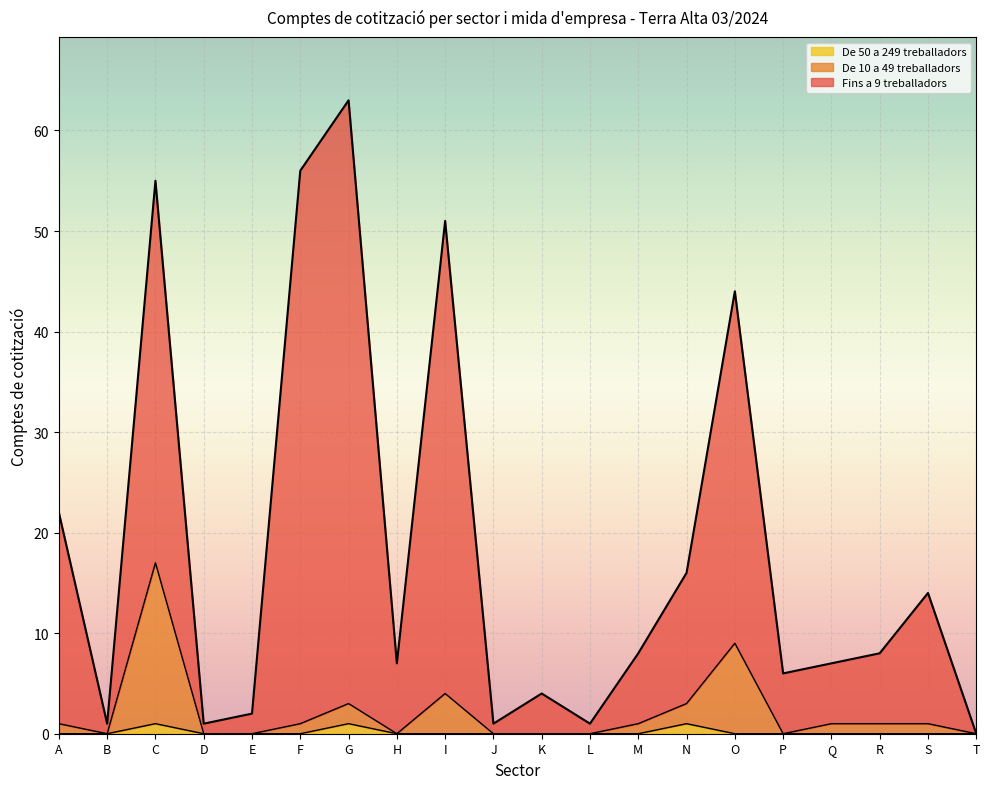

Between F and P, which series saw the biggest shift?

Fins a 9 treballadors